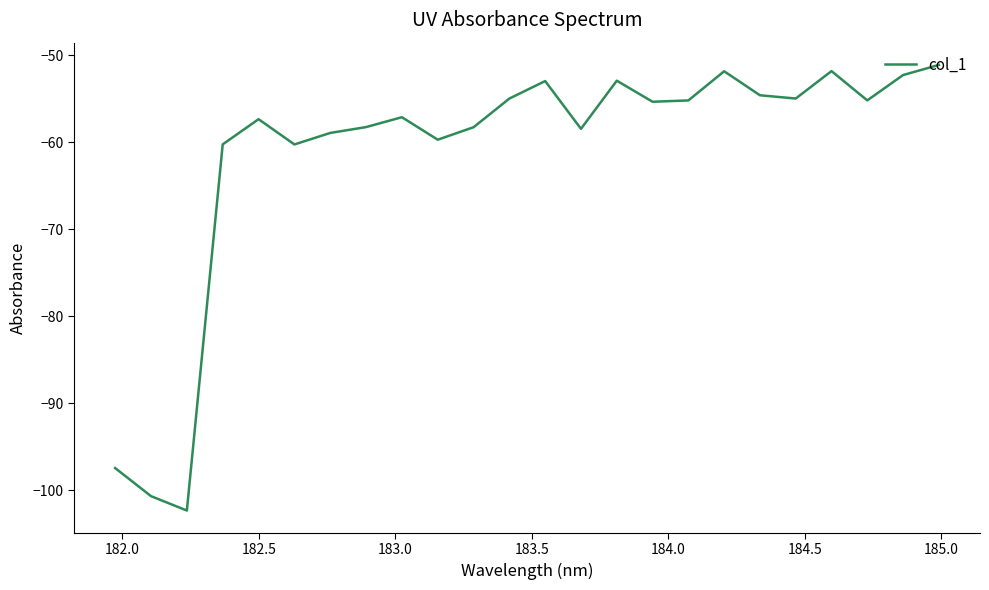

What is the minimum value shown in the chart?

-102.3